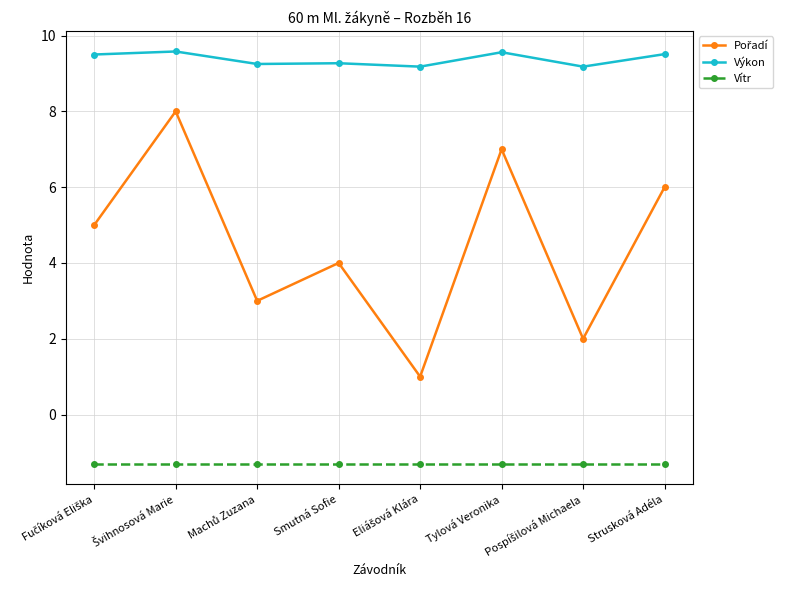

The Výkon series shows 13.8 at Smutná Sofie. True or false?

False